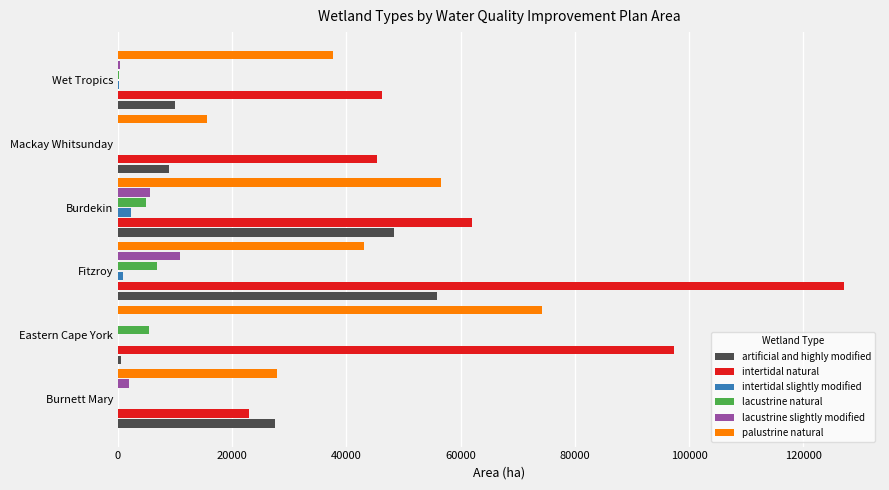

Which label corresponds to the largest value in the chart?

Fitzroy